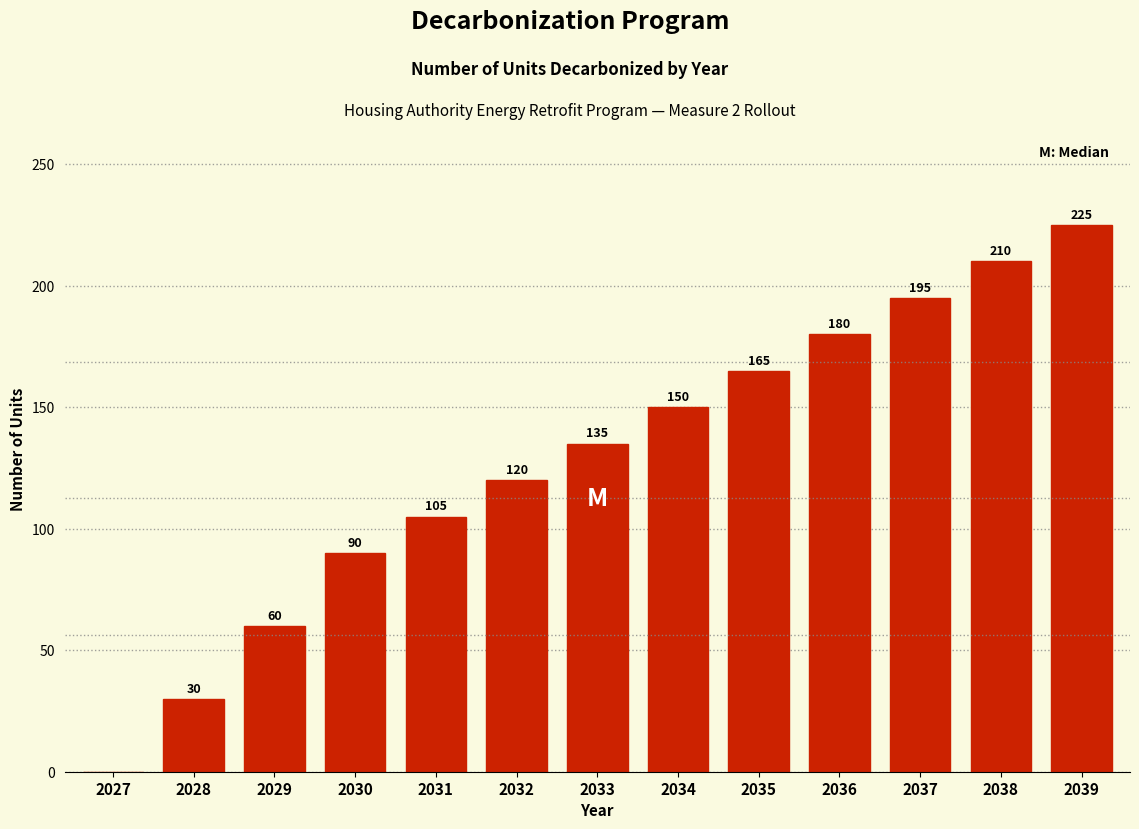

Reading right to left, list all the values displayed in this chart.

2039=225	2038=210	2037=195	2036=180	2035=165	2034=150	2033=135	2032=120	2031=105	2030=90	2029=60	2028=30	2027=0